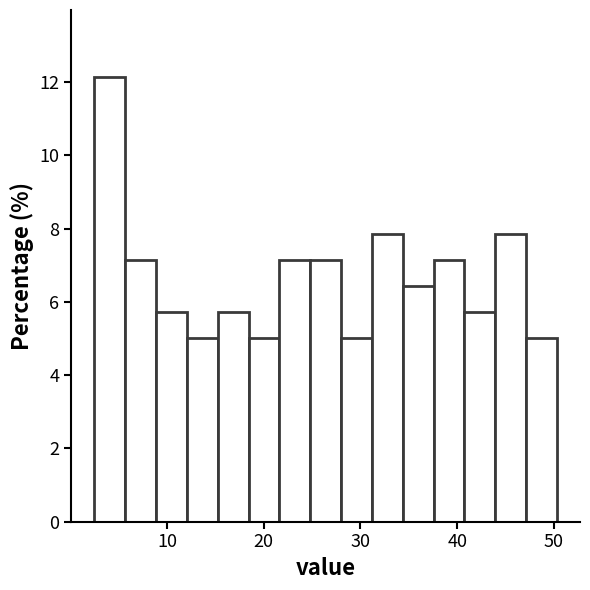

Read against the x-axis, roughly where is the centre of the tallest bar?

4